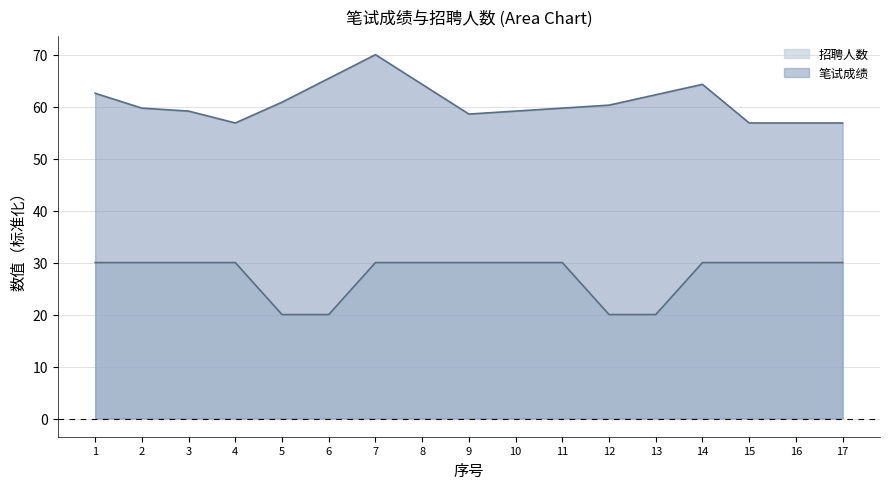

How many lines are shown in the chart?

2